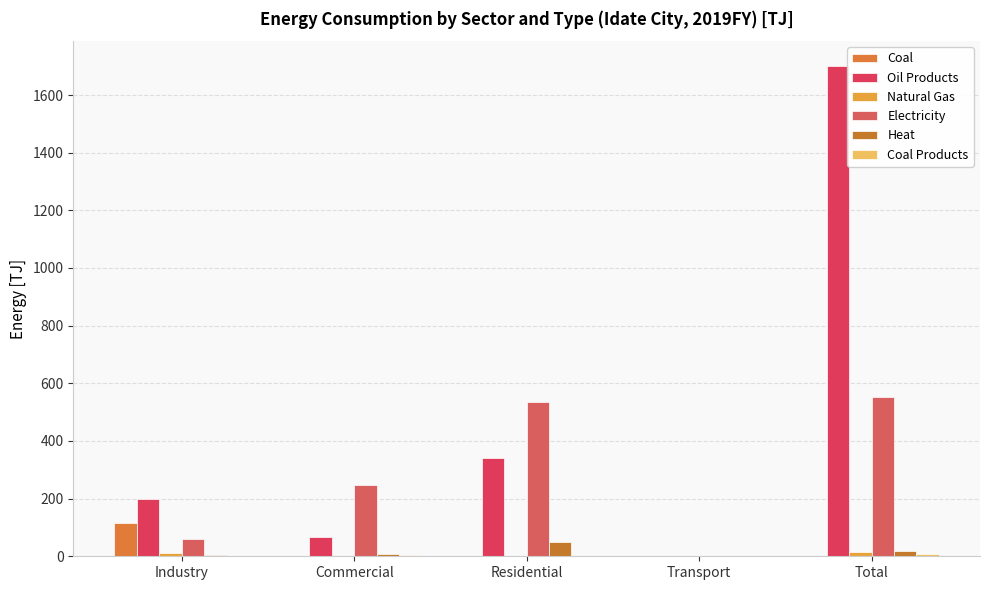

Count the number of categories in the chart.

5